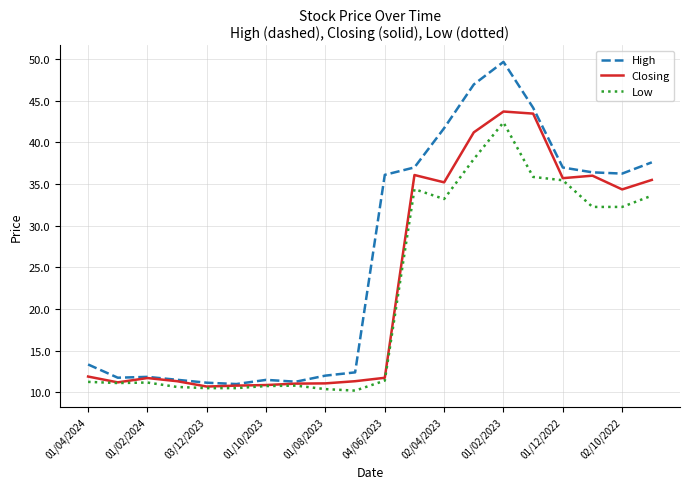

List the series in order of their overall mean, lowest first.

Low, Closing, High